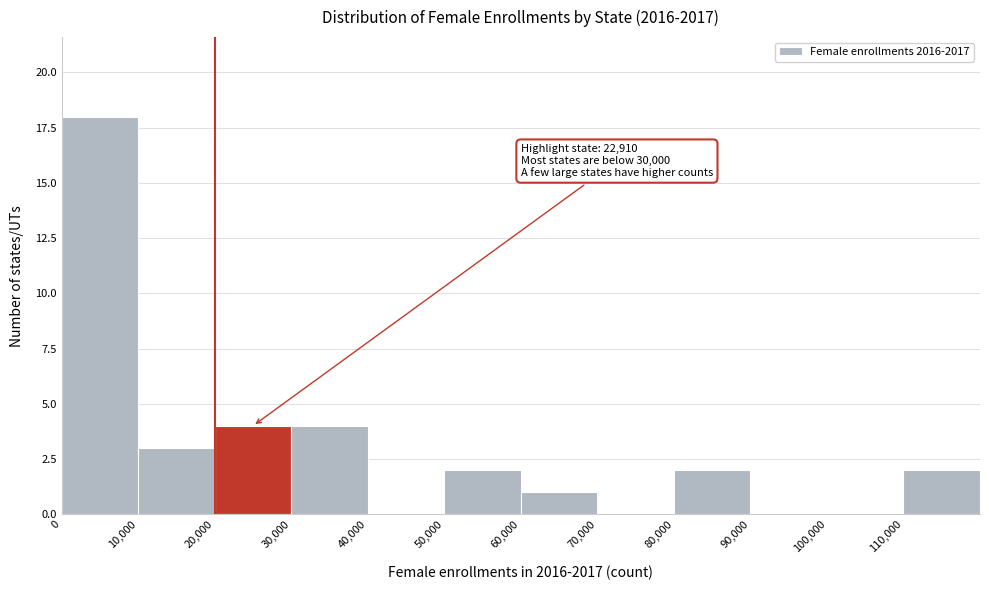

Which range on the x-axis has the tallest bar?

0 to 10000